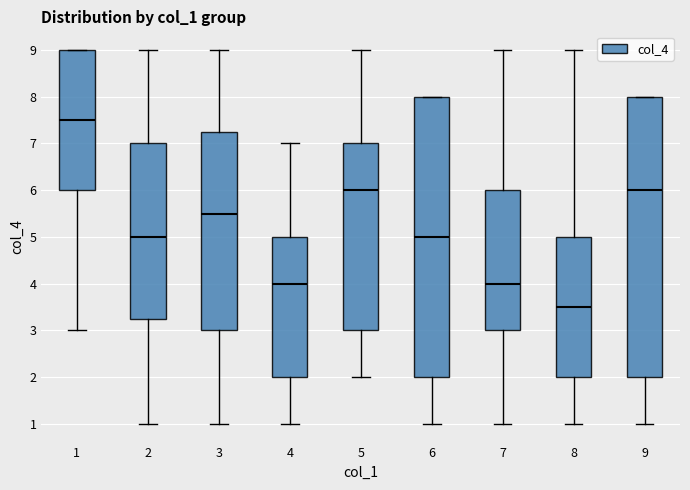

Reading left to right, read every box against the y-axis: the position of its median line, the range the box covers, and the ends of its whiskers. The values are not printed on the chart, so give them approximately, as read against the axis.

1: median 7.5, box 6.0 to 9.0, whiskers 3.0 to 9.0
2: median 5.0, box 3.3 to 7.0, whiskers 1.0 to 9.0
3: median 5.5, box 3.0 to 7.3, whiskers 1.0 to 9.0
4: median 4.0, box 2.0 to 5.0, whiskers 1.0 to 7.0
5: median 6.0, box 3.0 to 7.0, whiskers 2.0 to 9.0
6: median 5.0, box 2.0 to 8.0, whiskers 1.0 to 8.0
7: median 4.0, box 3.0 to 6.0, whiskers 1.0 to 9.0
8: median 3.5, box 2.0 to 5.0, whiskers 1.0 to 9.0
9: median 6.0, box 2.0 to 8.0, whiskers 1.0 to 8.0